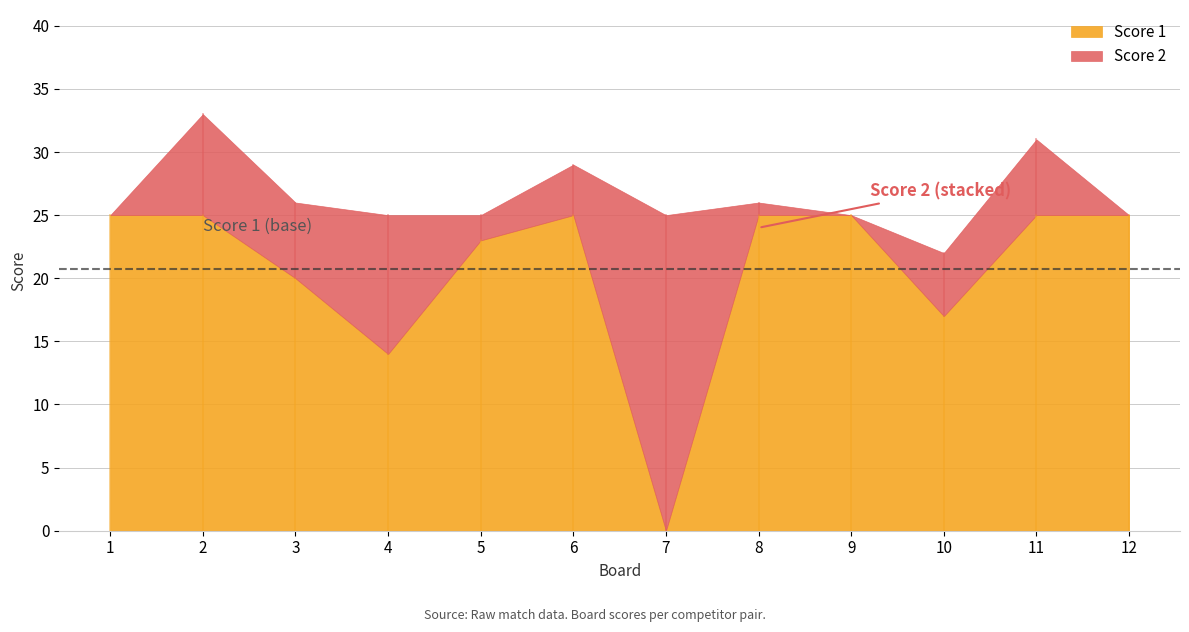

Is it true that Score 1 equals 25 at 2?

True